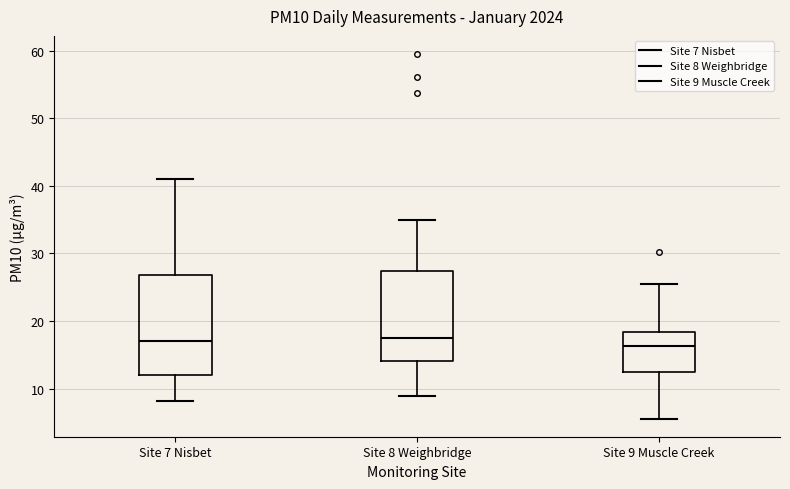

Reading left to right, transcribe this box plot: for each box, give where its median line is, the range the box spans, and where its two whiskers end, as read against the y-axis. The values are not printed on the chart, so give them approximately, as read against the axis.

Site 7 Nisbet: median 17, box 12 to 27, whiskers 8 to 41
Site 8 Weighbridge: median 18, box 14 to 27, whiskers 9 to 35
Site 9 Muscle Creek: median 16, box 12 to 18, whiskers 6 to 26